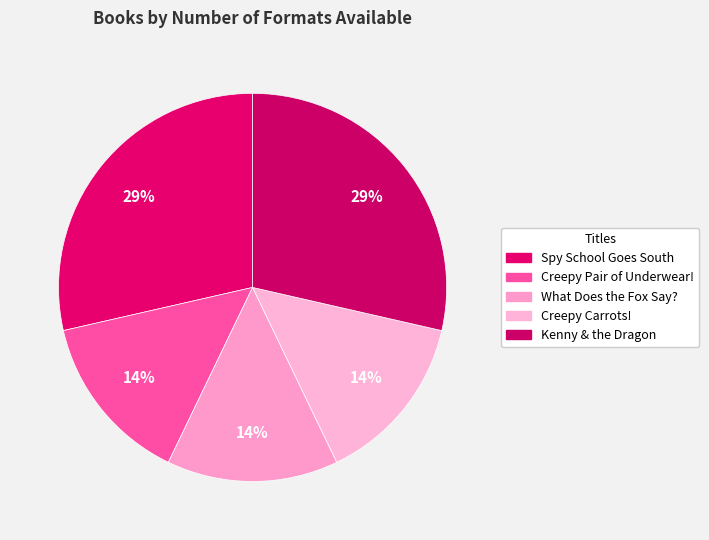

Is Kenny & the Dragon the majority of the pie?

No